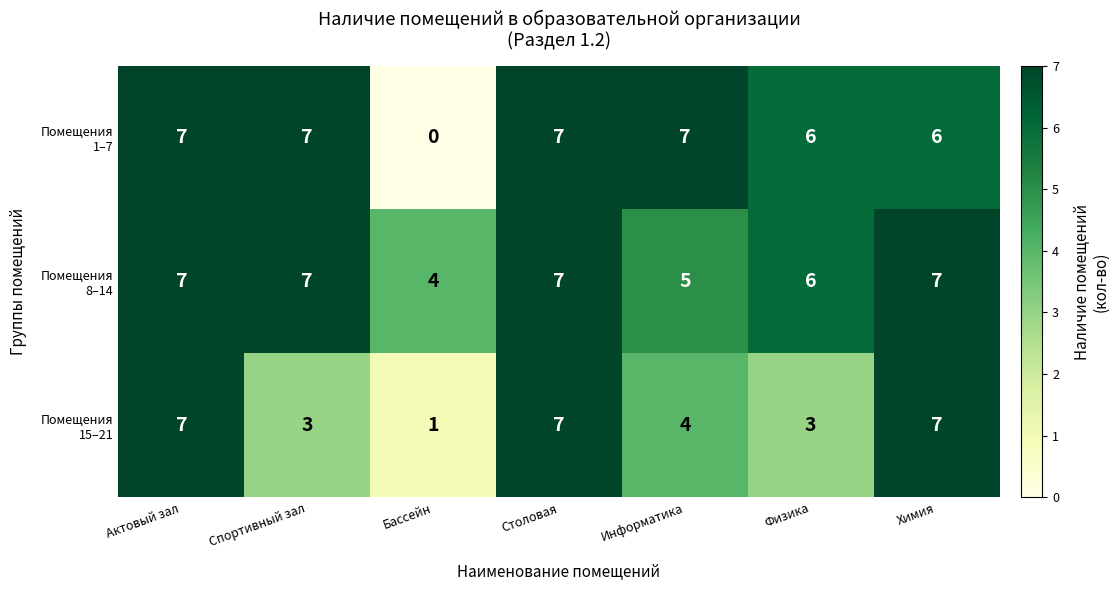

What is the total value across all series at Спортивный зал?

17